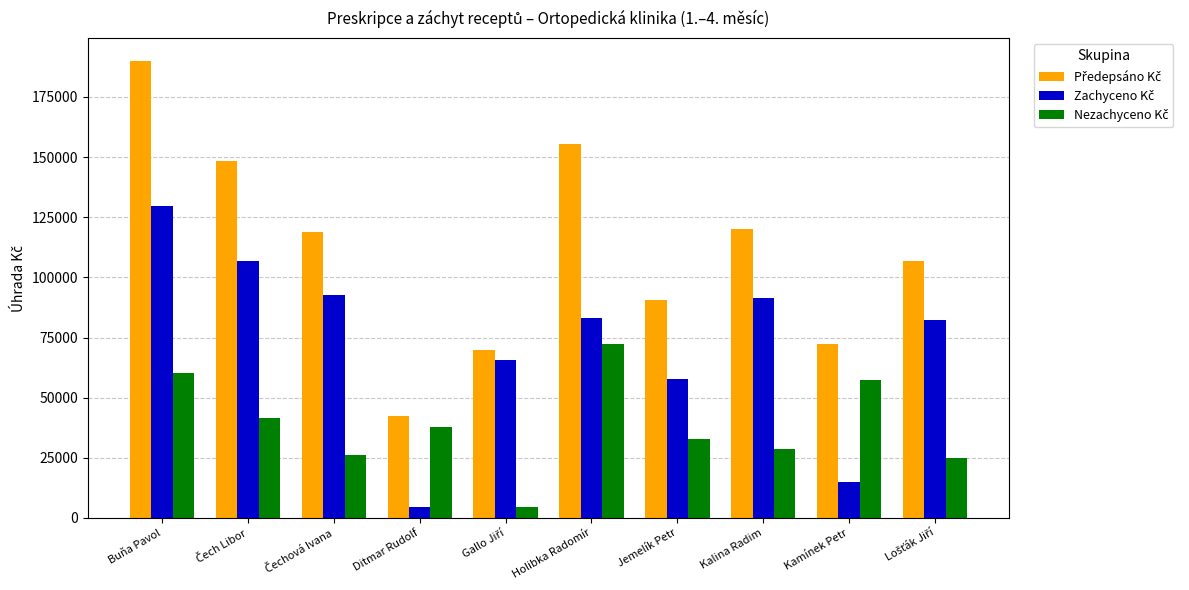

Does the chart contain any negative values?

No